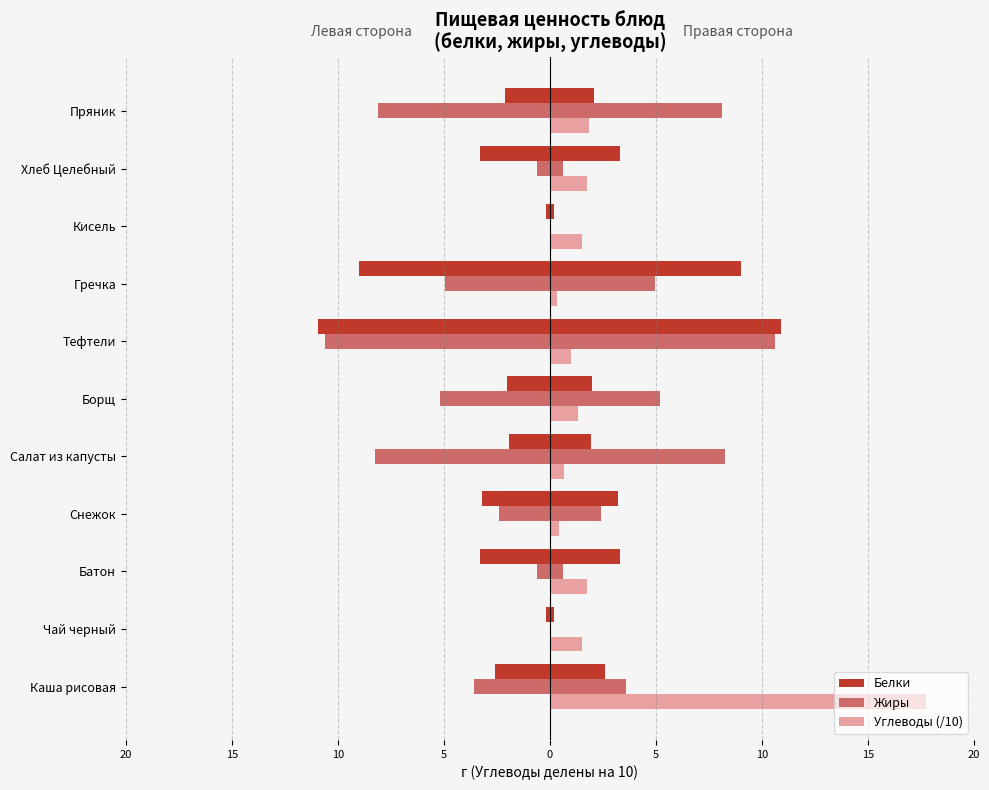

Reading right to left, list all the values displayed in this chart.

Белки: -2.1	-3.3	-0.2	-9.0	-10.9	-2.0	-1.9	-3.2	-3.3	-0.2	-2.6
Жиры: -8.1	-0.6	0.0	-5.0	-10.6	-5.2	-8.2	-2.4	-0.6	0.0	-3.6
Углеводы (/10): 1.9	1.7	1.5	0.3	1.0	1.3	0.7	0.5	1.7	1.5	17.7